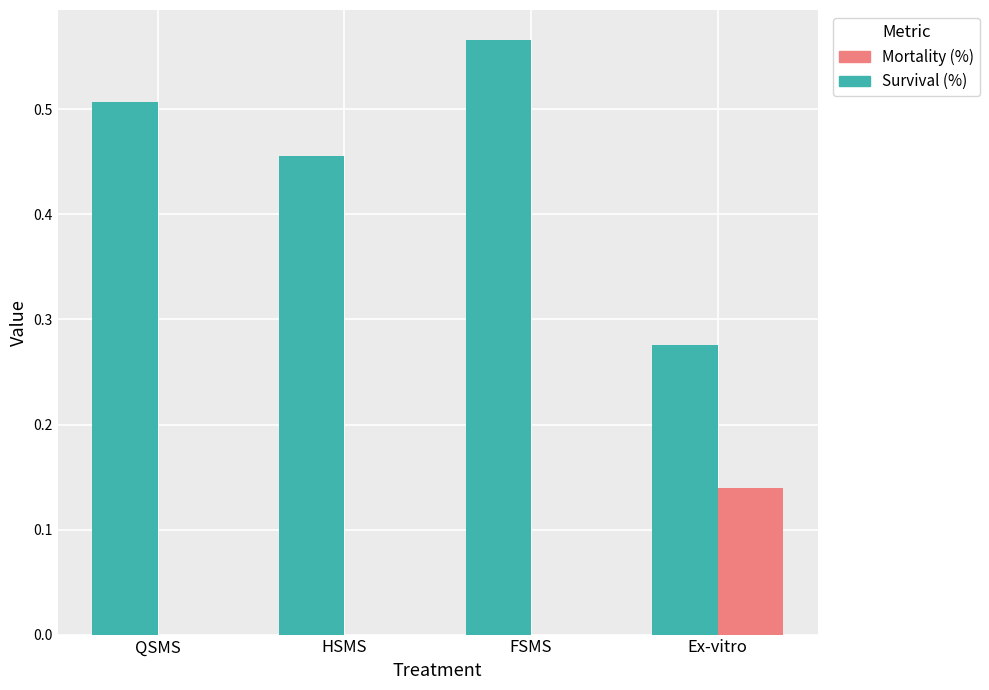

What is the sum of the Survival (%) values at FSMS and QSMS?

1.1